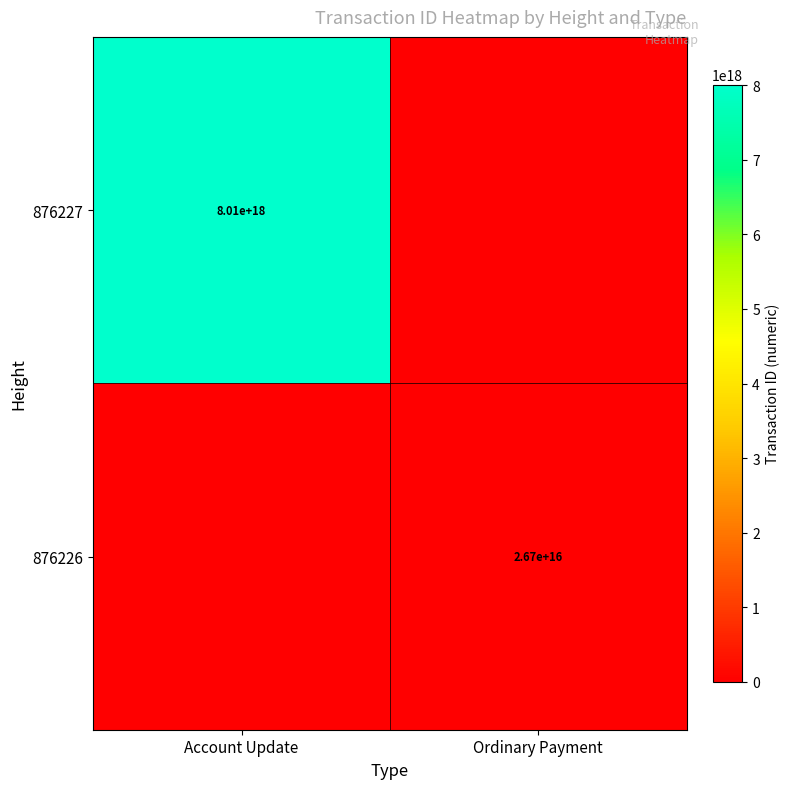

The 876227 series shows 8010000000000000000 at Account Update. True or false?

True